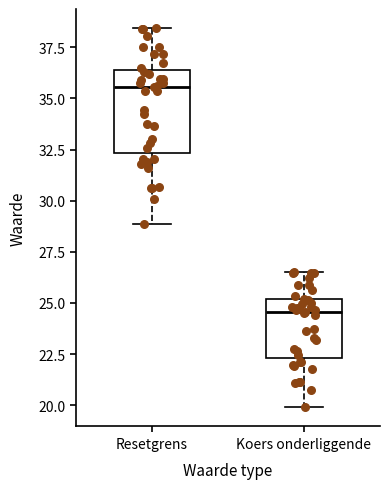

Which box is the tallest, from its lower edge to its upper edge?

Resetgrens